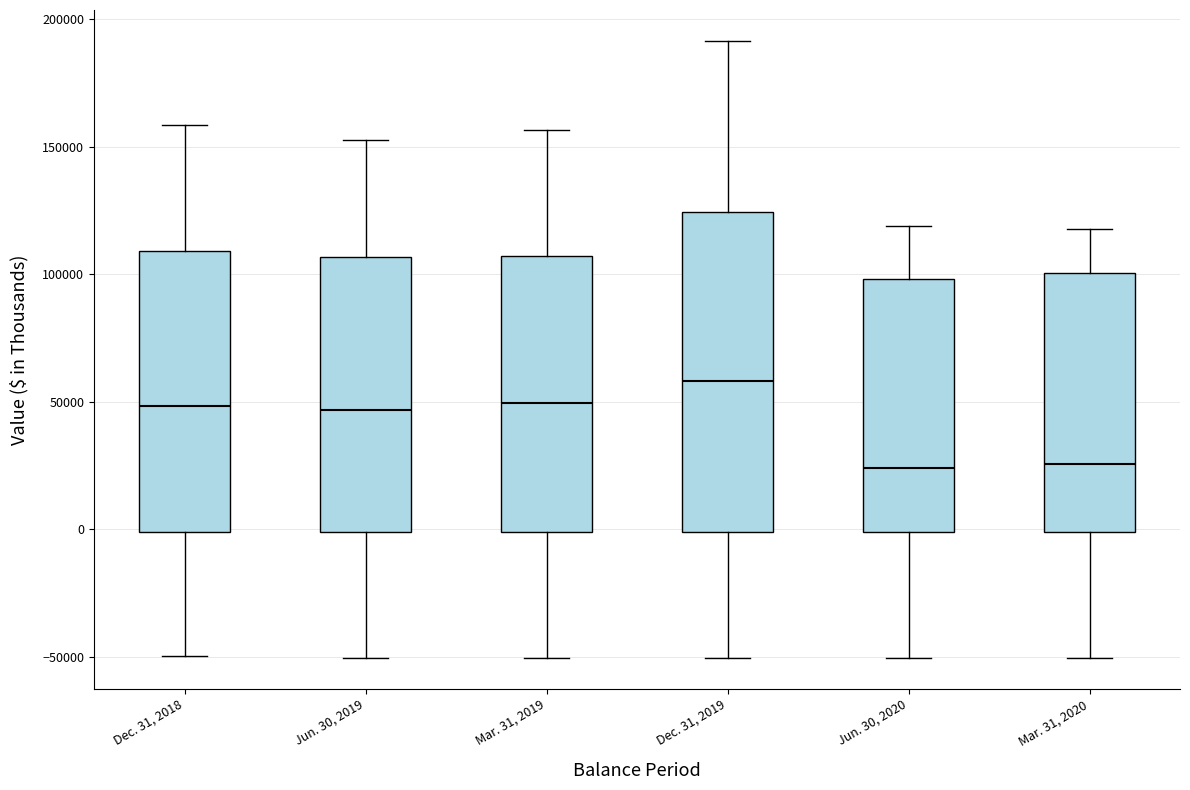

Where does the median line of the box for Jun. 30, 2020 sit on the y-axis? The values are not printed on the chart, so give them approximately, as read against the axis.

25000